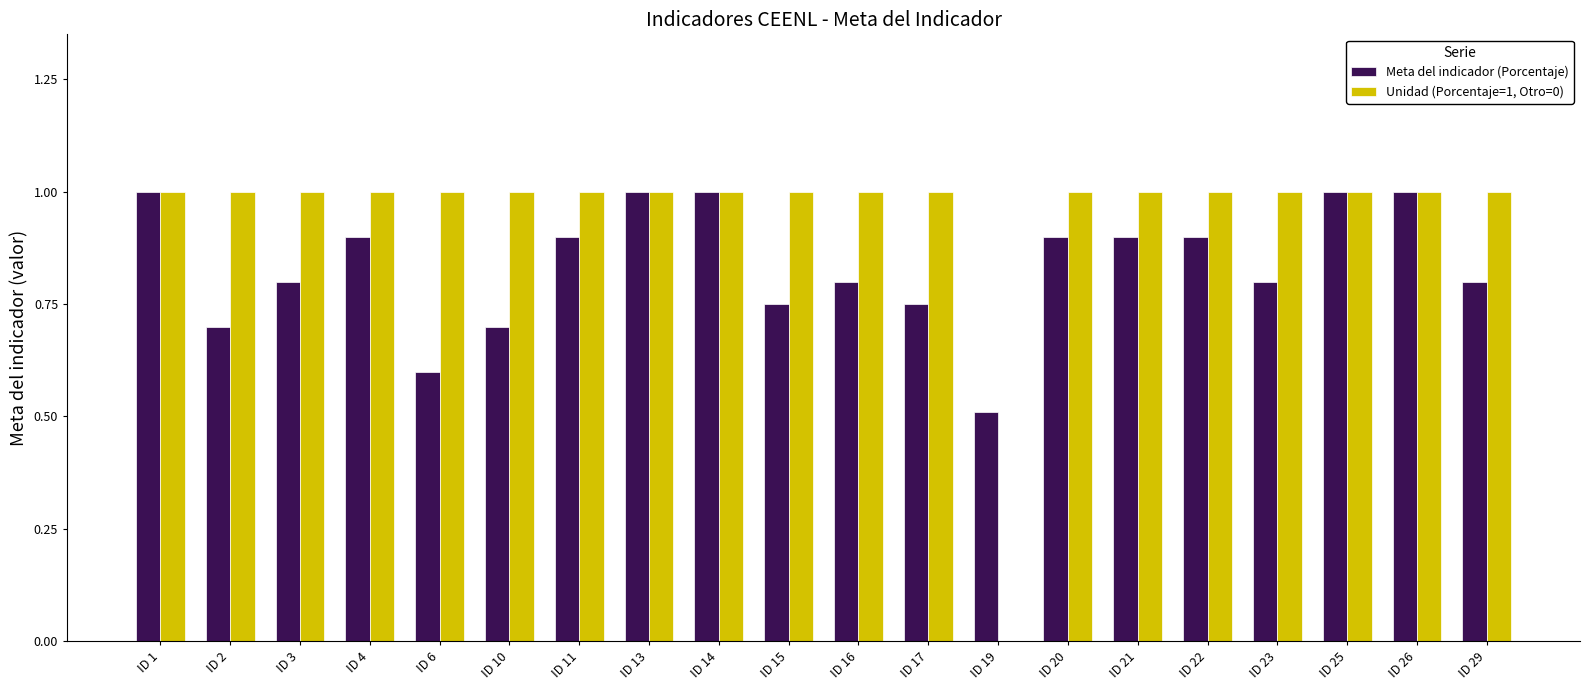

What is the maximum value for Meta del indicador (Porcentaje)?

1.0